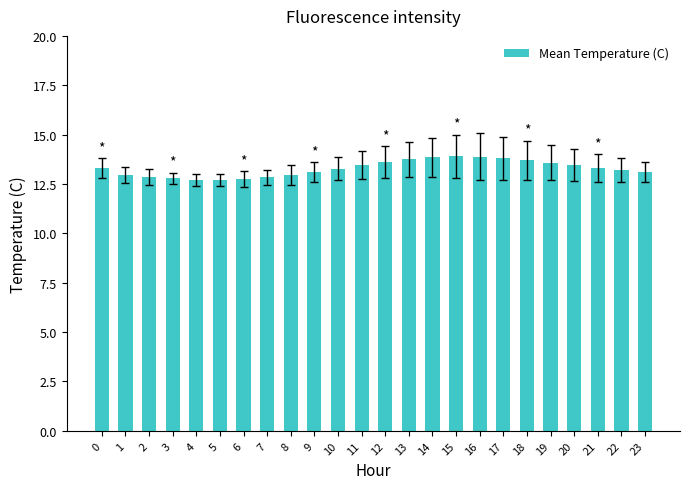

What is the maximum value shown in the chart?

13.9